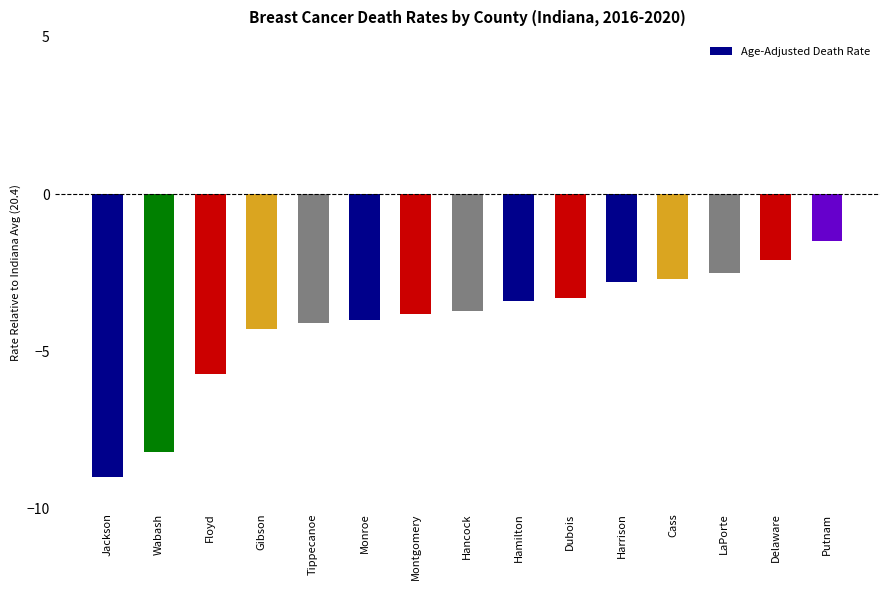

The chart shows a value of -2.5 at LaPorte. True or false?

True